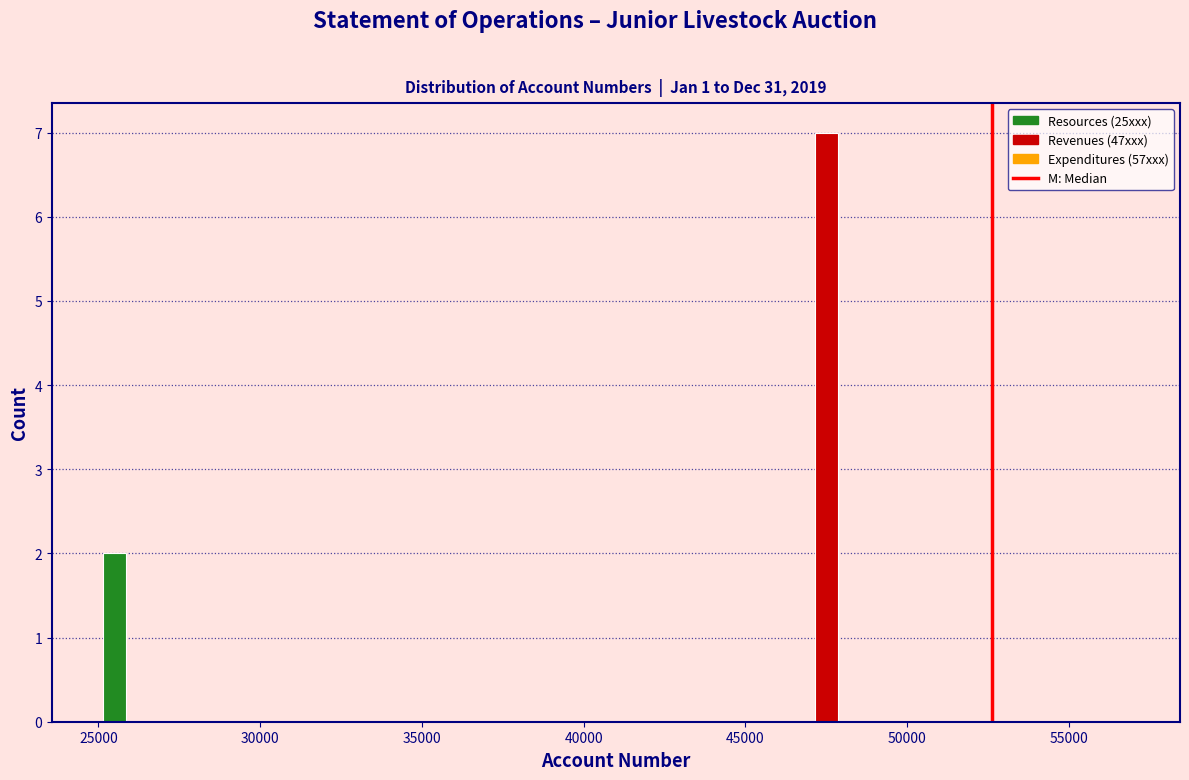

Read against the x-axis, roughly where is the centre of the tallest bar?

47500